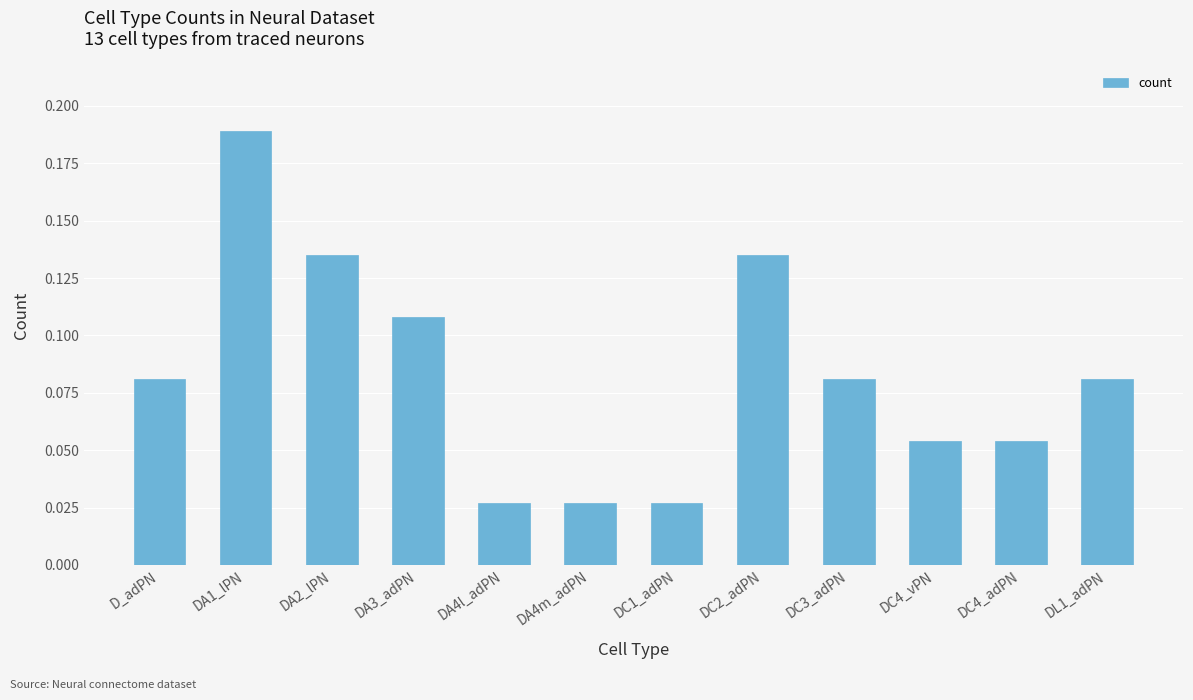

At which category does the chart reach its peak across all series?

DA1_lPN